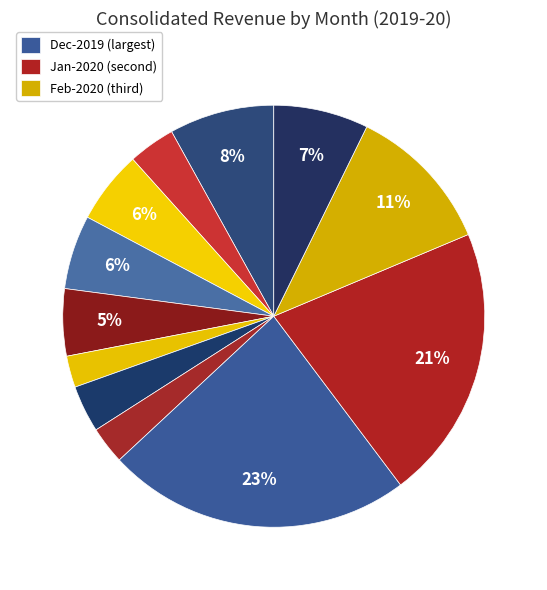

How many slices are in this pie chart?

12